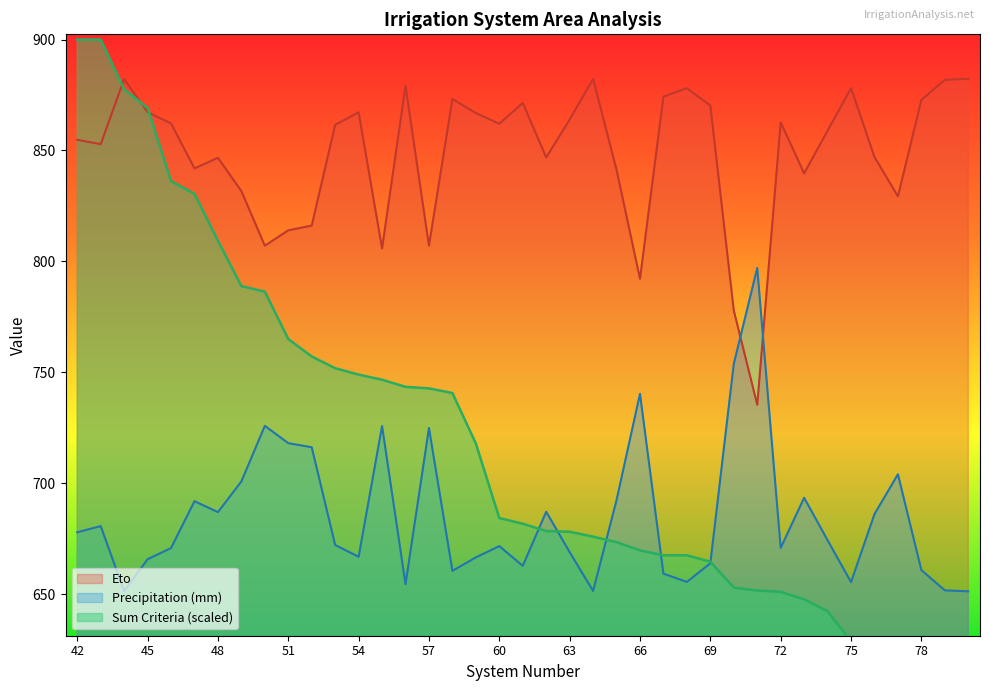

At which category does the chart reach its minimum across all series?

80